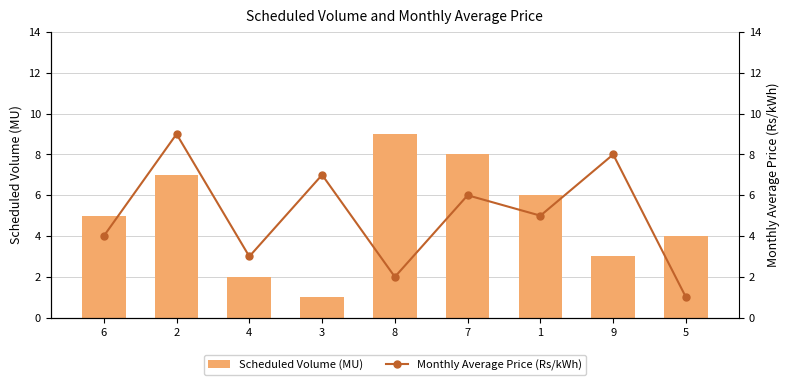

What is the difference between the maximum and minimum values in the Monthly Average Price (Rs/kWh) series?

8